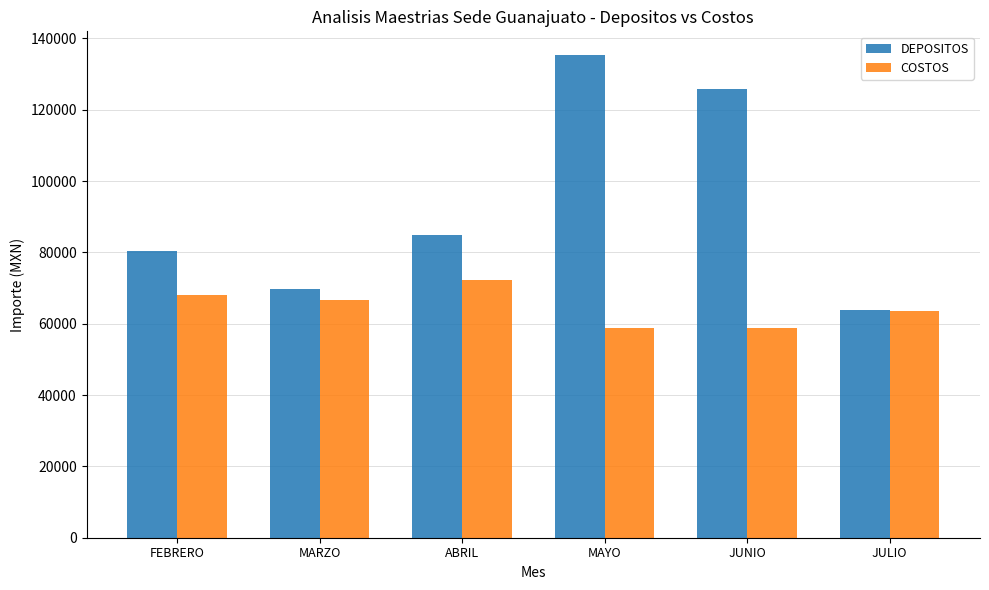

What is the minimum value for DEPOSITOS?

63920.0